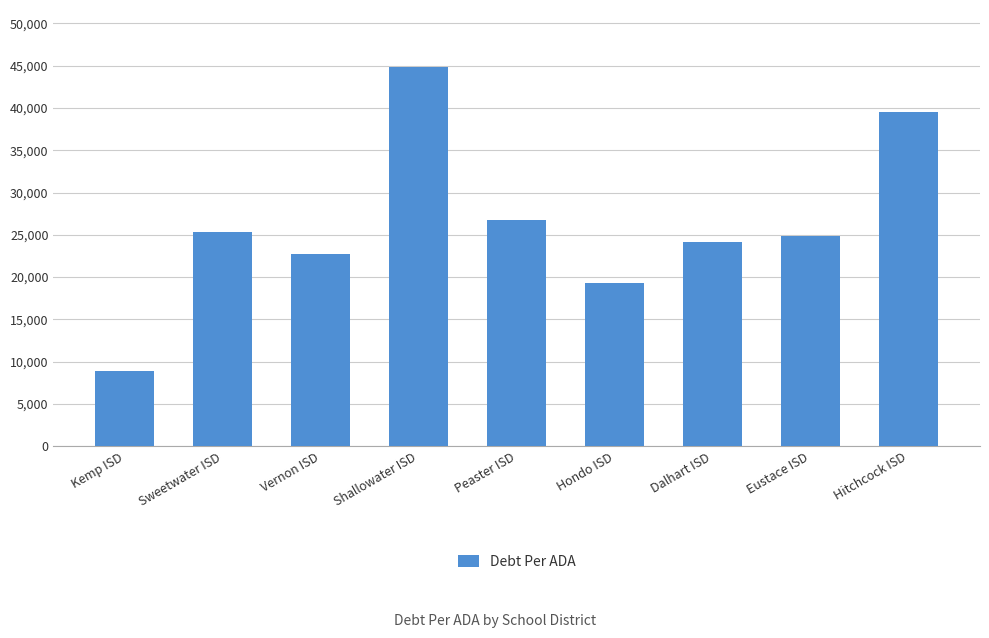

List the labels in order of value, smallest first.

Kemp ISD, Hondo ISD, Vernon ISD, Dalhart ISD, Eustace ISD, Sweetwater ISD, Peaster ISD, Hitchcock ISD, Shallowater ISD